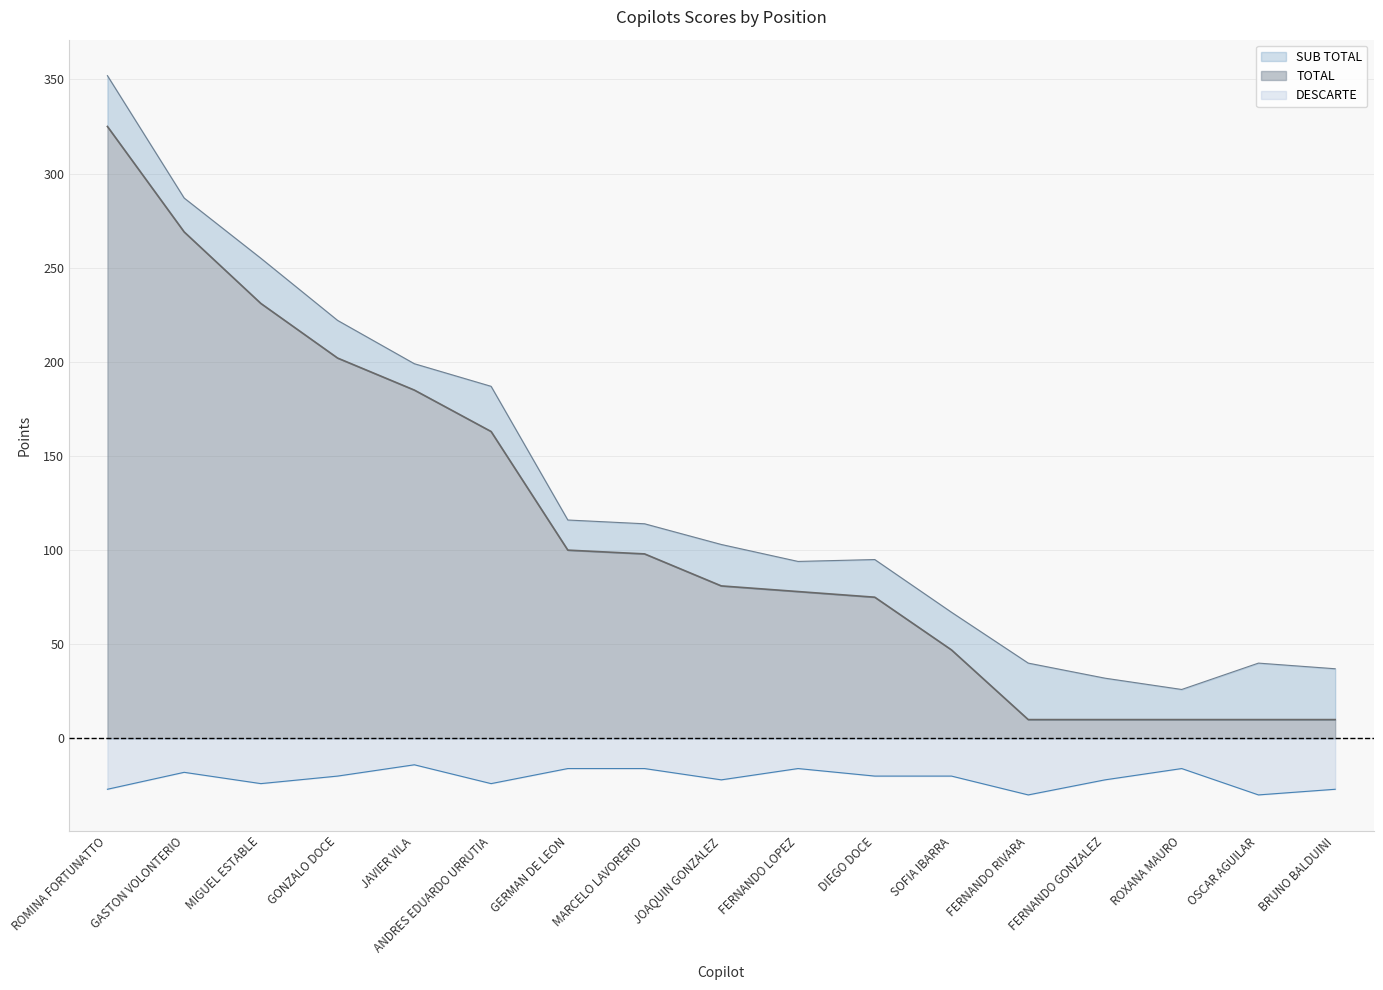

At which category does the chart reach its peak across all series?

ROMINA FORTUNATTO